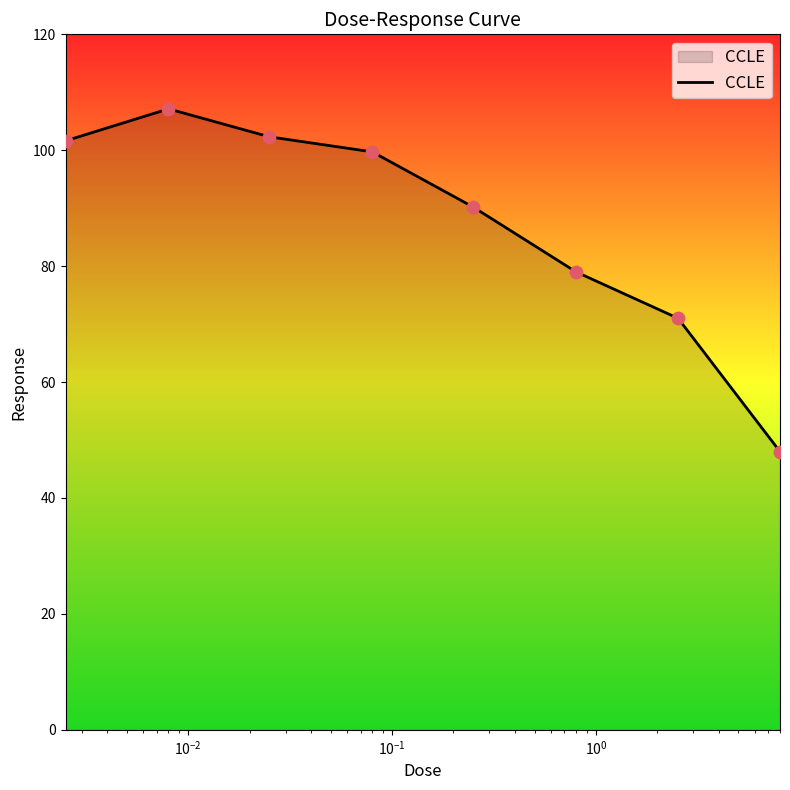

What is the maximum value shown in the chart?

107.1